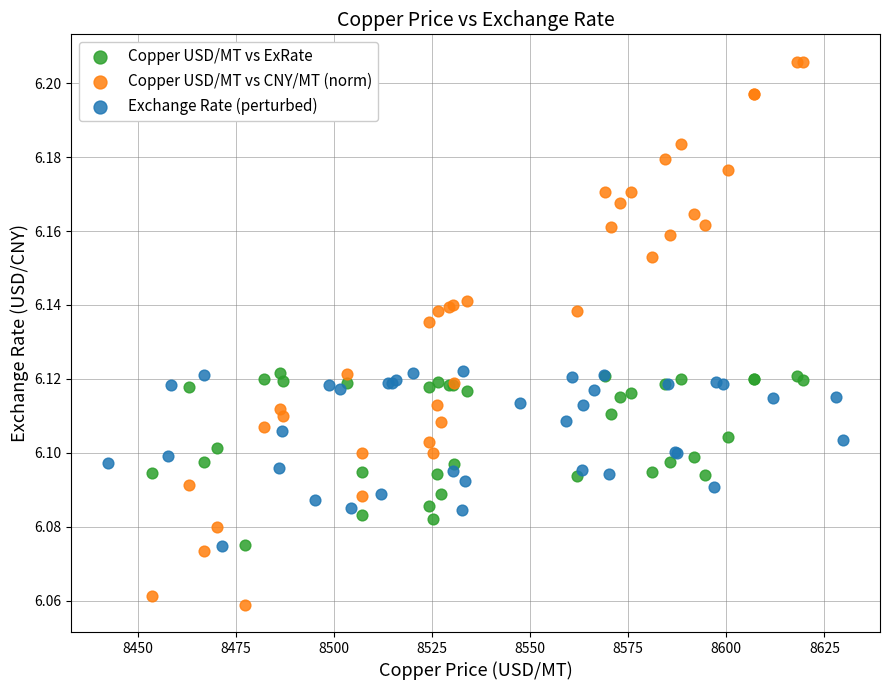

Which series contains the lowest Y value?

Copper USD/MT vs CNY/MT (norm)